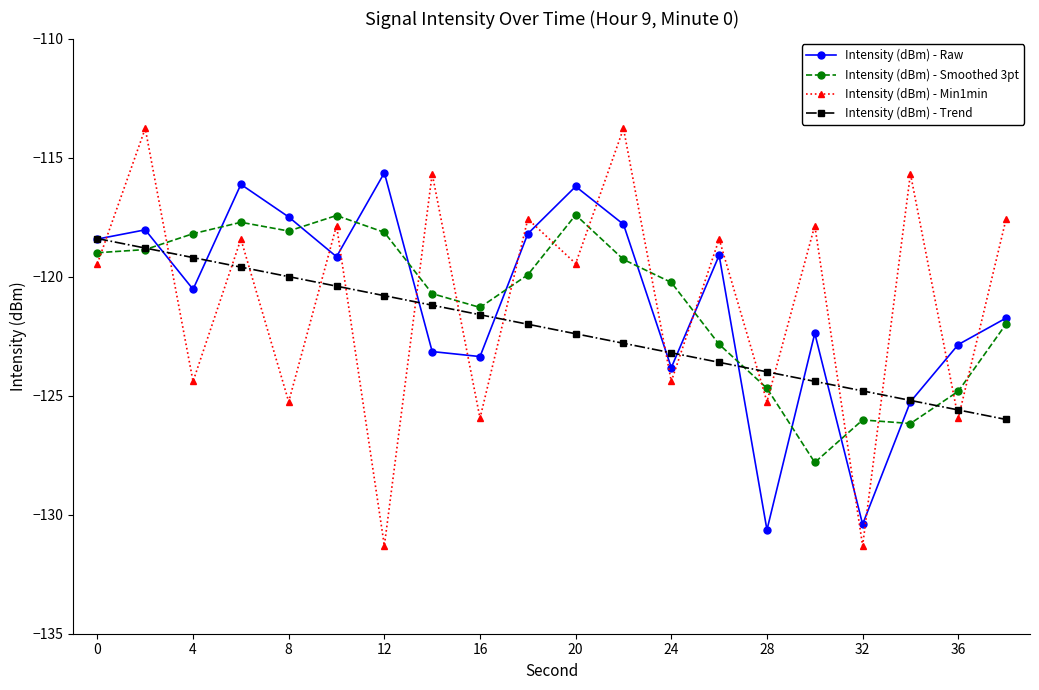

What is the value of the Intensity (dBm) - Trend point at the 13th from the left?

-123.2